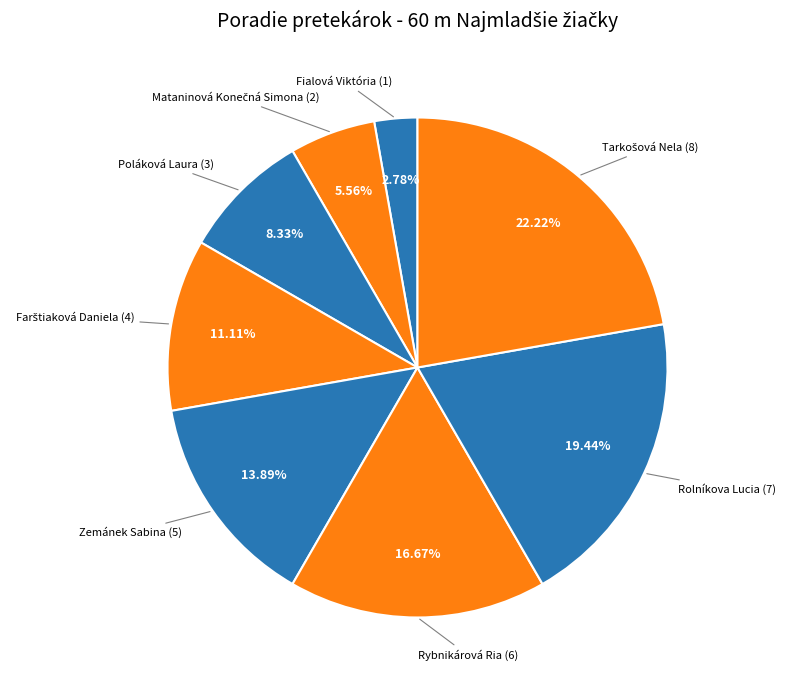

Which slice is the smallest?

Fialová Viktória